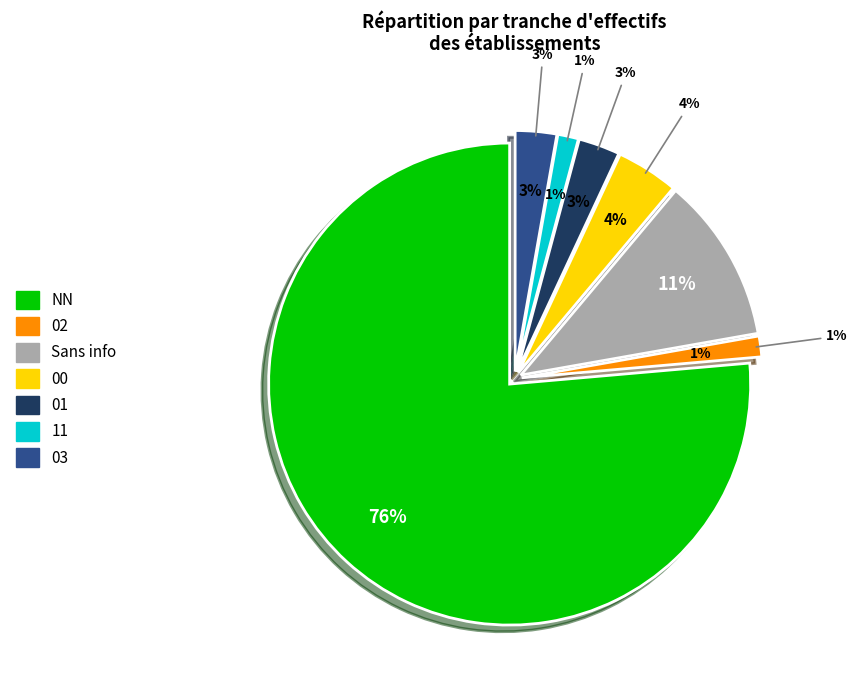

Is there a majority slice in this chart?

Yes